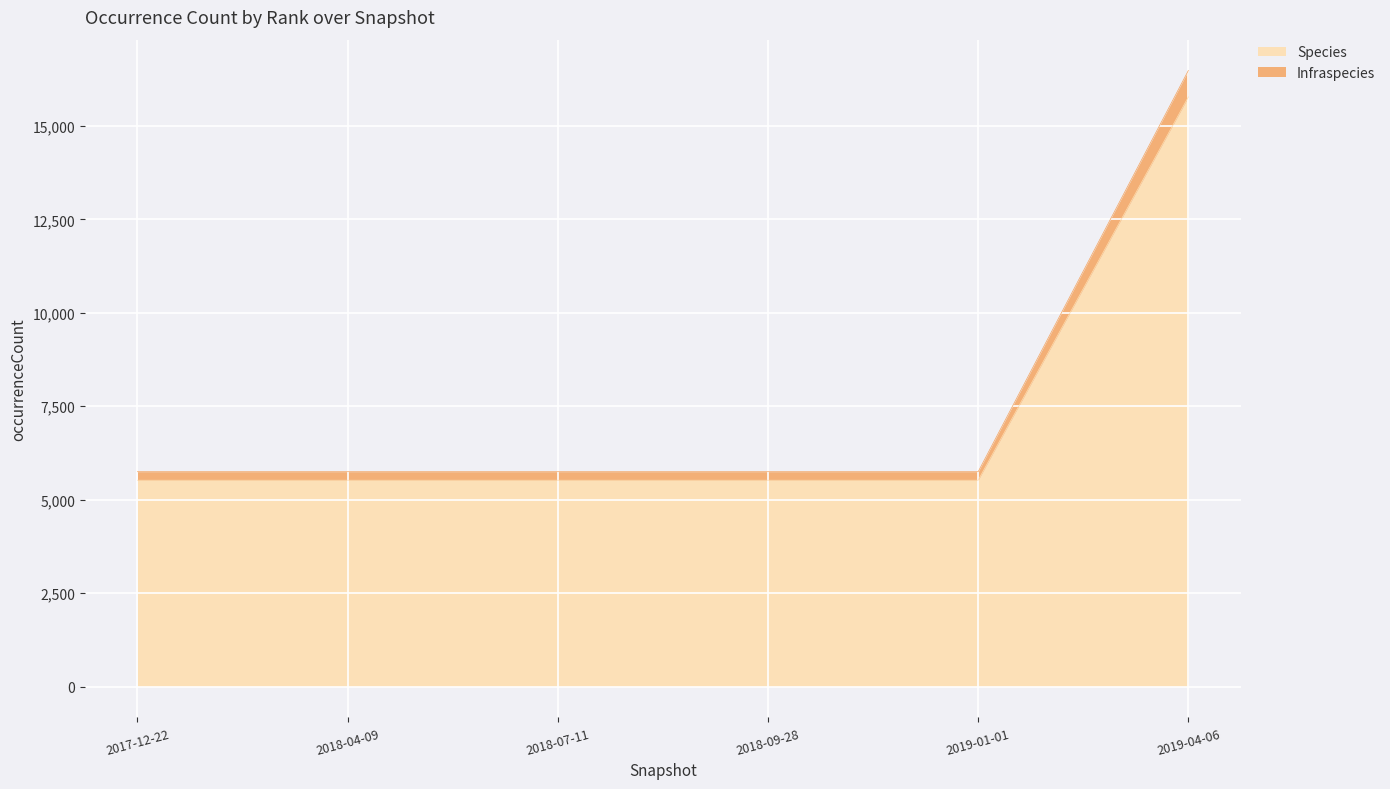

Reading left to right, extract all data points from this chart.

Species: 5522	5522	5522	5522	5522	15775
Infraspecies: 5750	5750	5750	5750	5750	16483